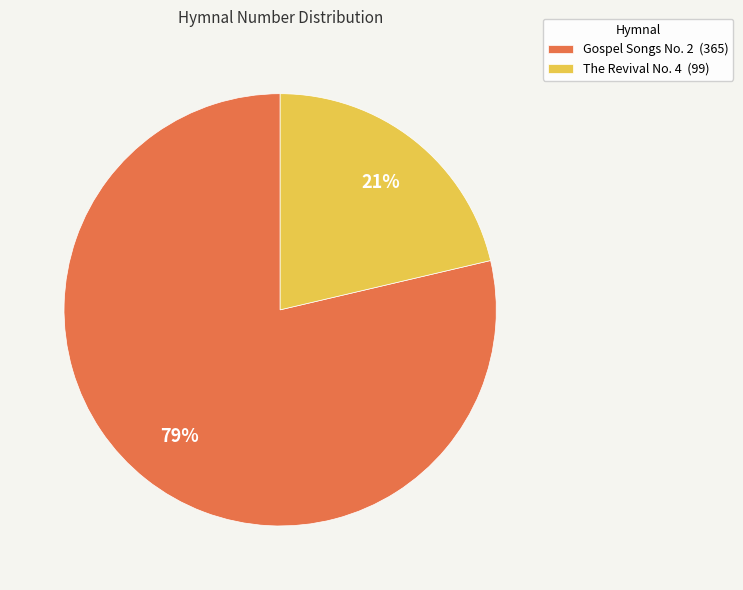

Is there any slice that represents more than half of the pie?

Yes